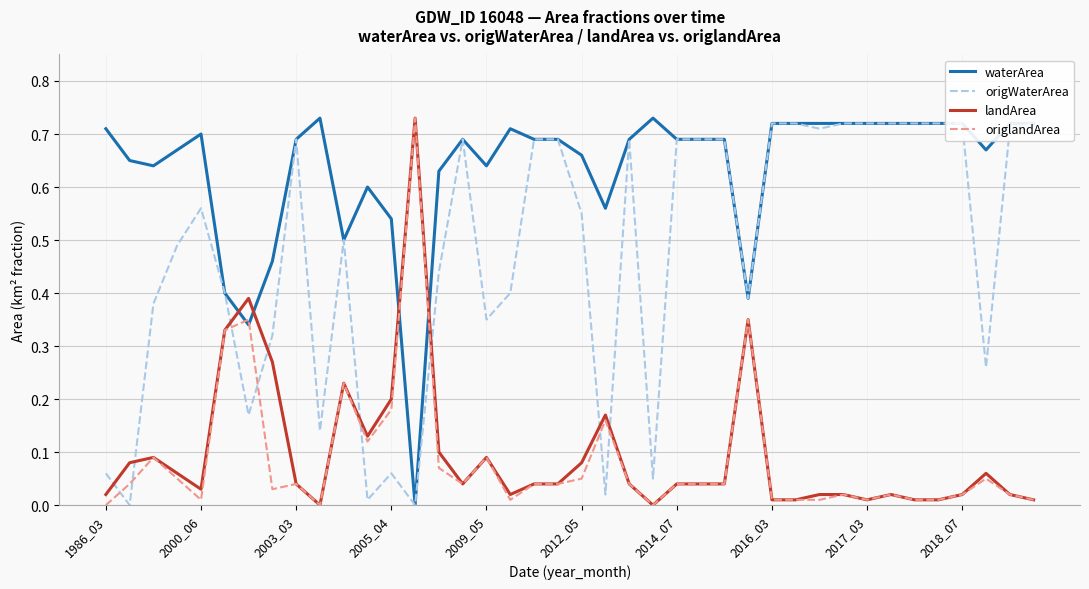

How many times do waterArea and landArea cross each other?

4